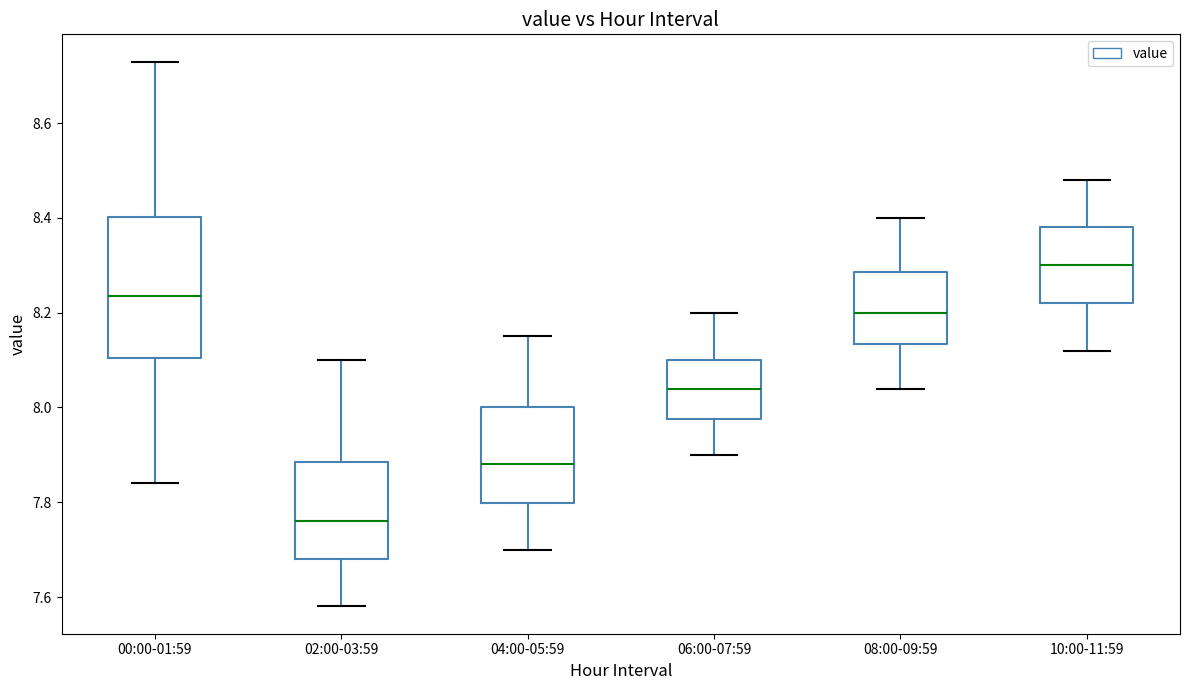

Reading left to right, transcribe this box plot: for each box, give where its median line is, the range the box spans, and where its two whiskers end, as read against the y-axis. The values are not printed on the chart, so give them approximately, as read against the axis.

00:00-01:59: median 8.24, box 8.10 to 8.40, whiskers 7.84 to 8.74
02:00-03:59: median 7.76, box 7.68 to 7.88, whiskers 7.58 to 8.10
04:00-05:59: median 7.88, box 7.80 to 8.00, whiskers 7.70 to 8.16
06:00-07:59: median 8.04, box 7.98 to 8.10, whiskers 7.90 to 8.20
08:00-09:59: median 8.20, box 8.14 to 8.28, whiskers 8.04 to 8.40
10:00-11:59: median 8.30, box 8.22 to 8.38, whiskers 8.12 to 8.48